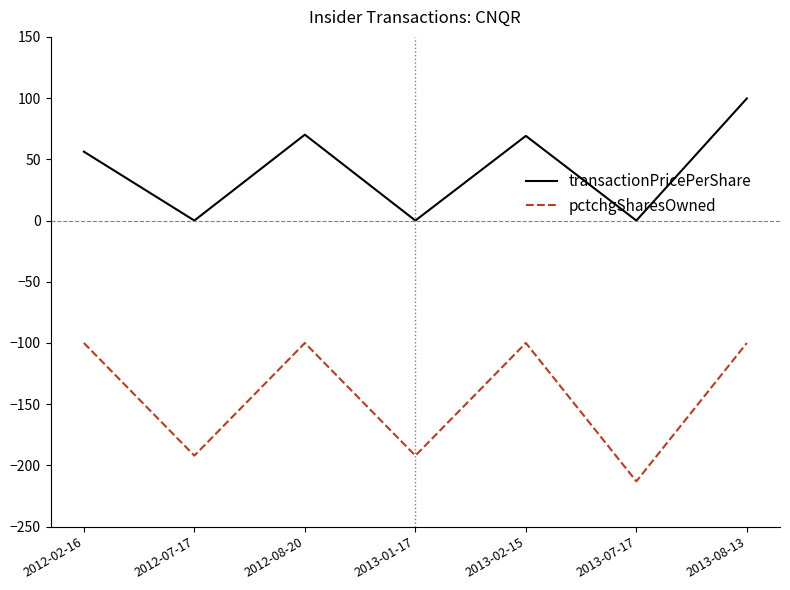

How many values in the transactionPricePerShare series are below 56?

3